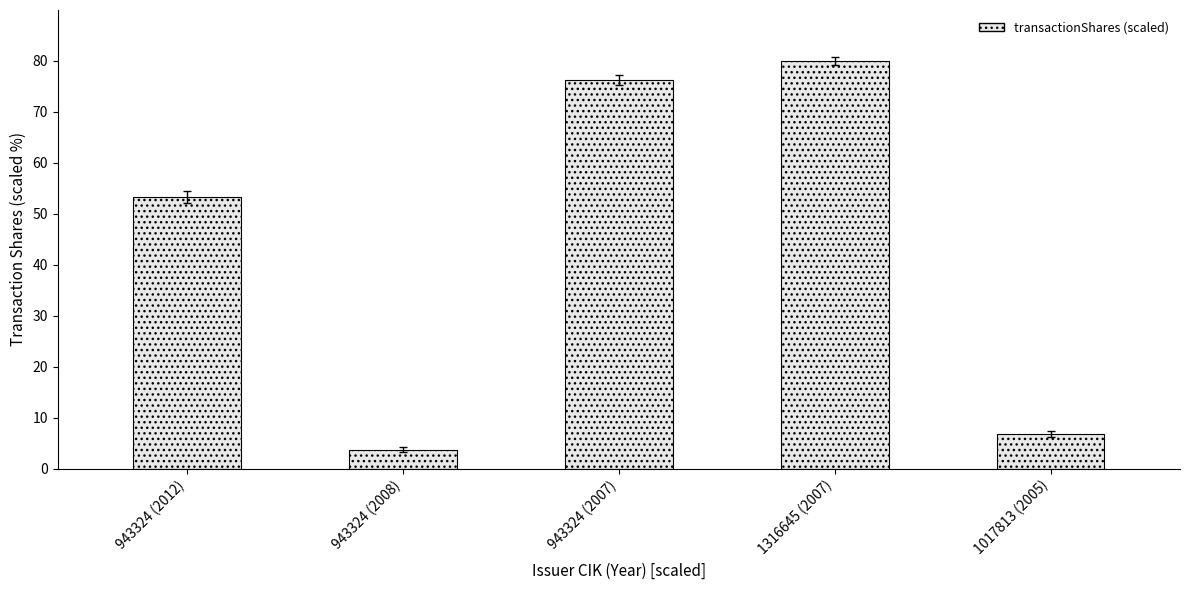

The chart shows a value of 48.1 at 1316645 (2007). True or false?

False